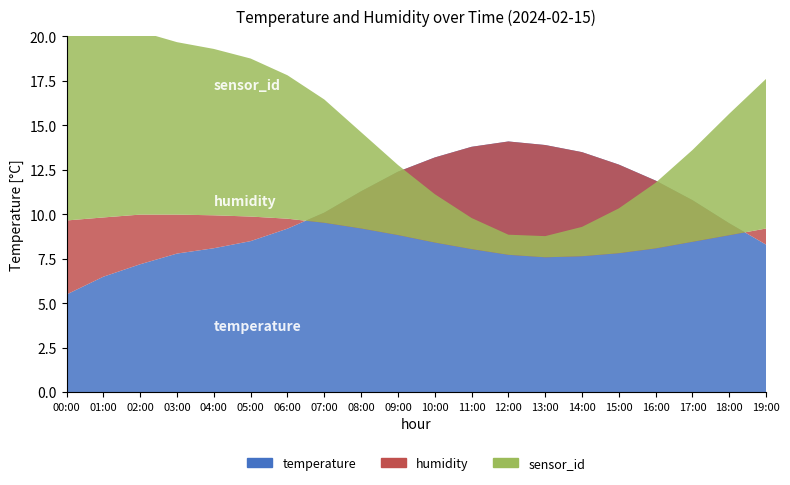

What is the label of the 20th point from the right?

00:00